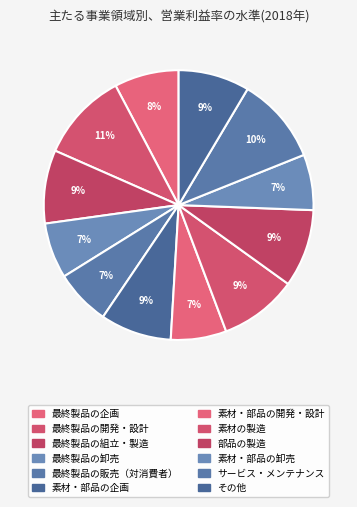

Count the number of slices in the pie.

12